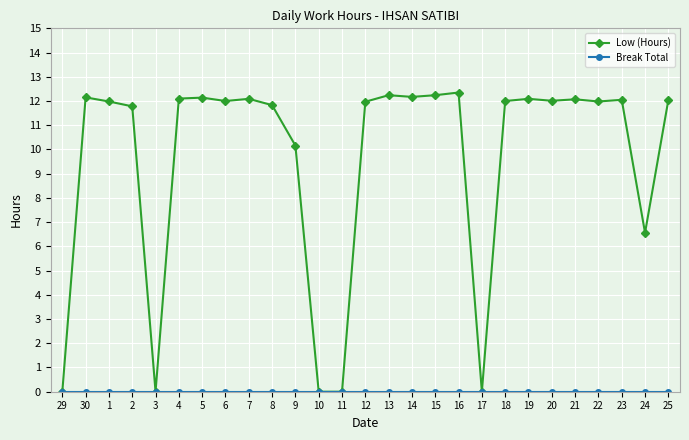

What value does the Low (Hours) series have at 9?

10.2